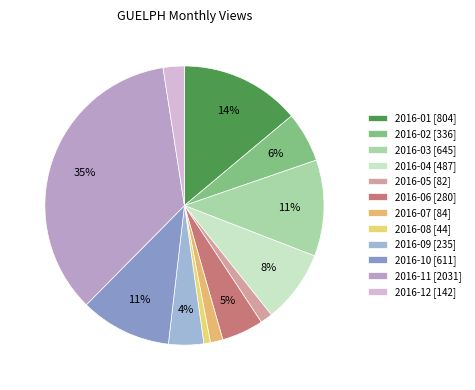

How many slices are in this pie chart?

12